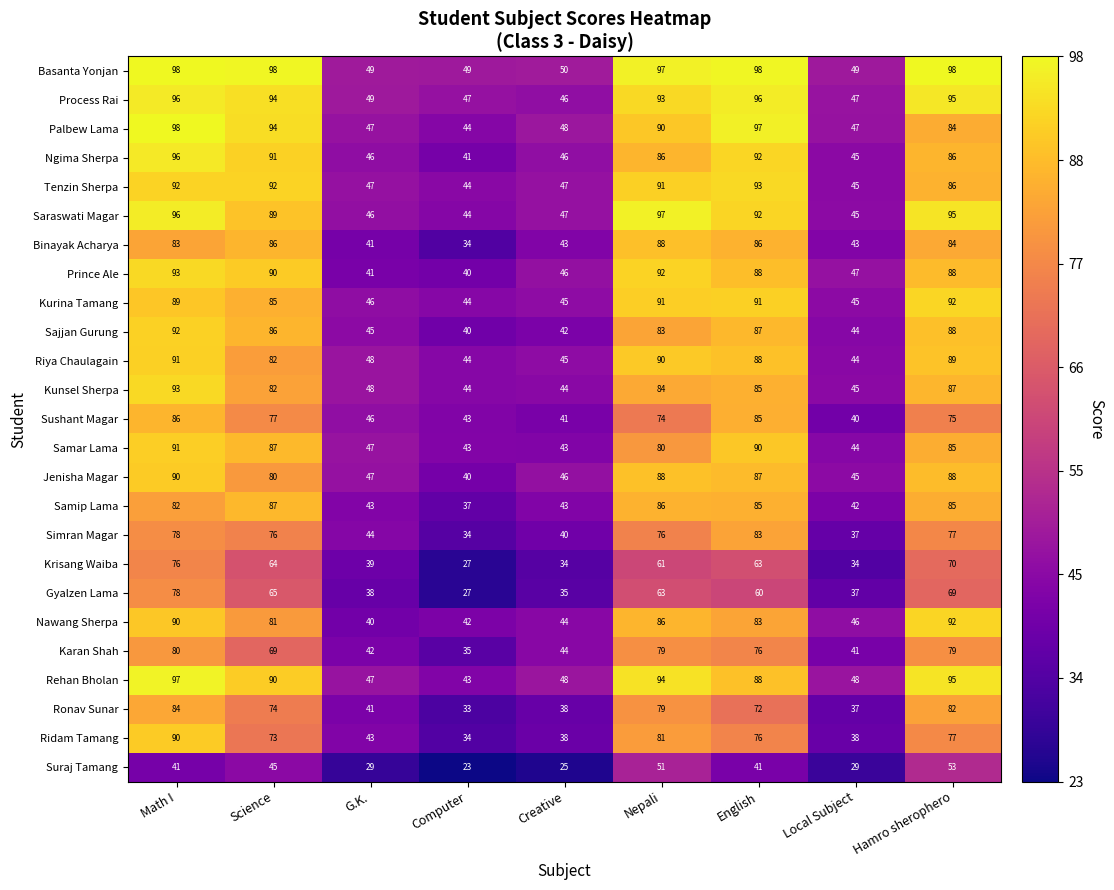

How many categories are shown in the chart?

9